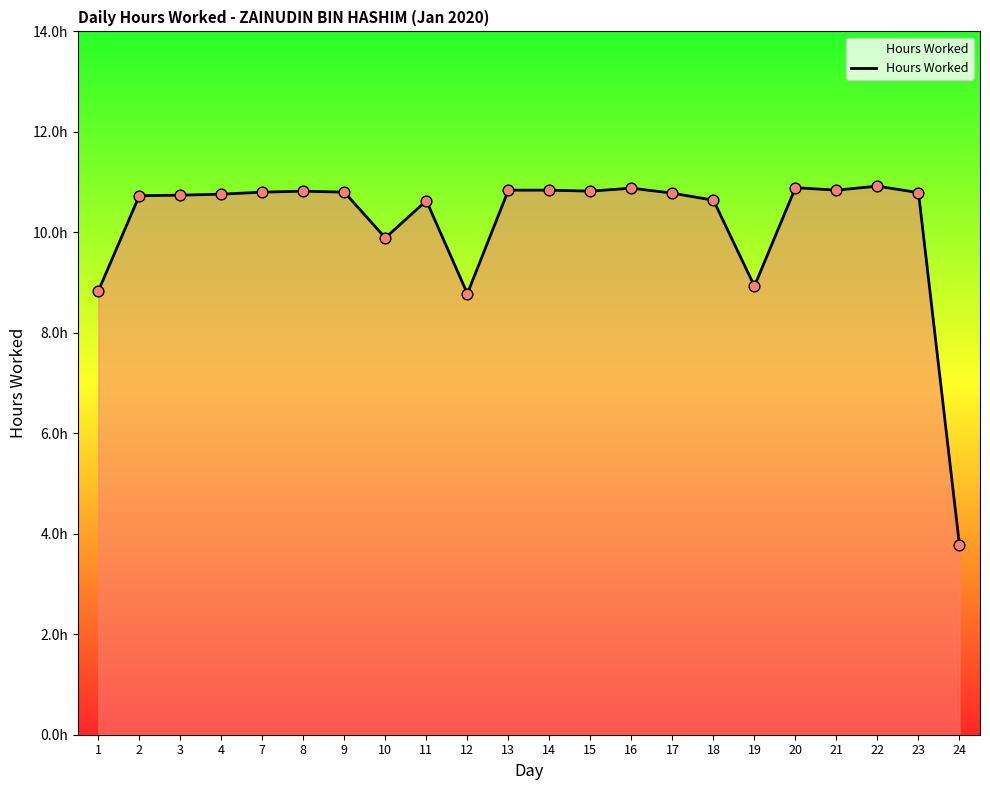

Does the chart have visible grid lines?

No